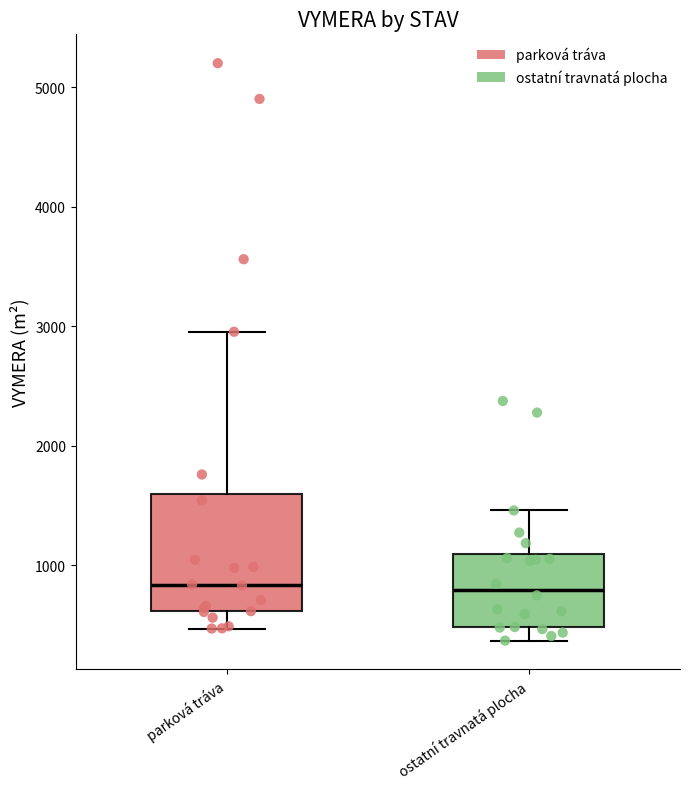

Reading left to right, read every box against the y-axis: the position of its median line, the range the box covers, and the ends of its whiskers. The values are not printed on the chart, so give them approximately, as read against the axis.

parková tráva: median 800, box 600 to 1600, whiskers 500 to 3000
ostatní travnatá plocha: median 800, box 500 to 1100, whiskers 400 to 1500